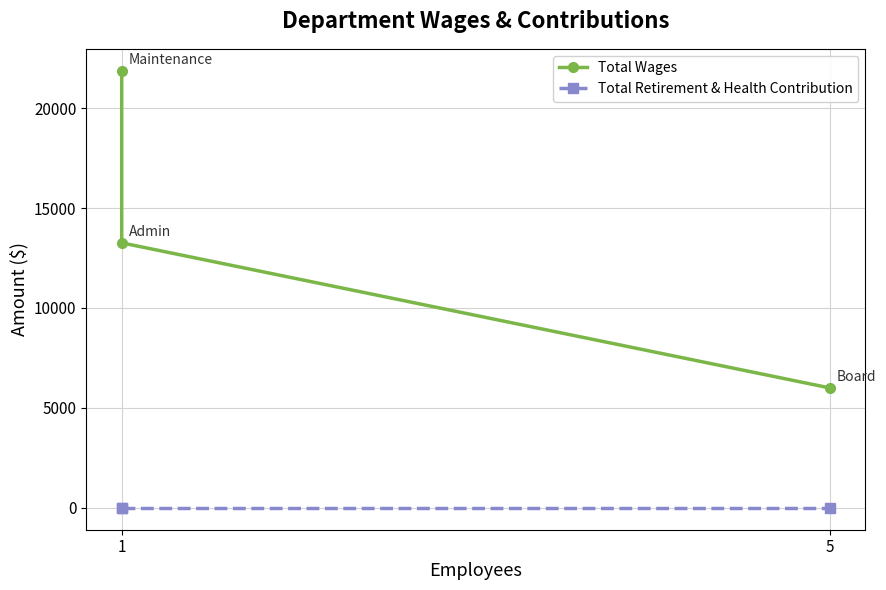

What is the greatest value displayed?

21872